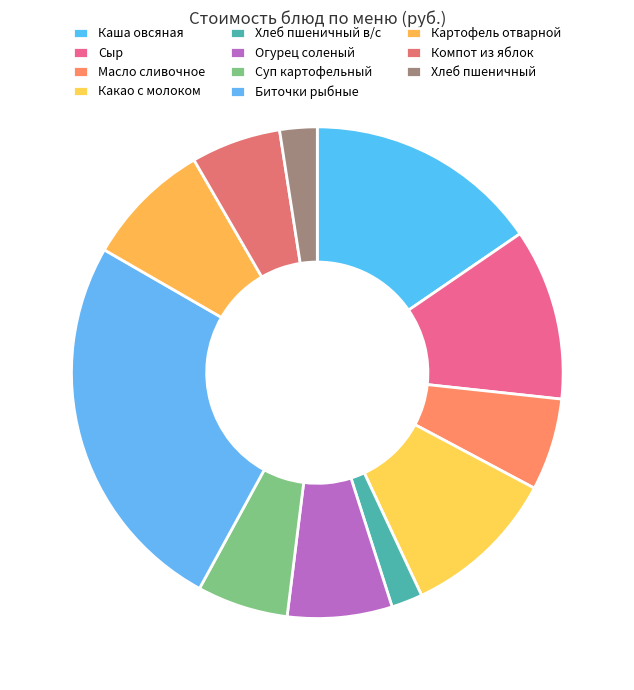

What is the total percentage of Компот из яблок and Хлеб пшеничный?

8.4%